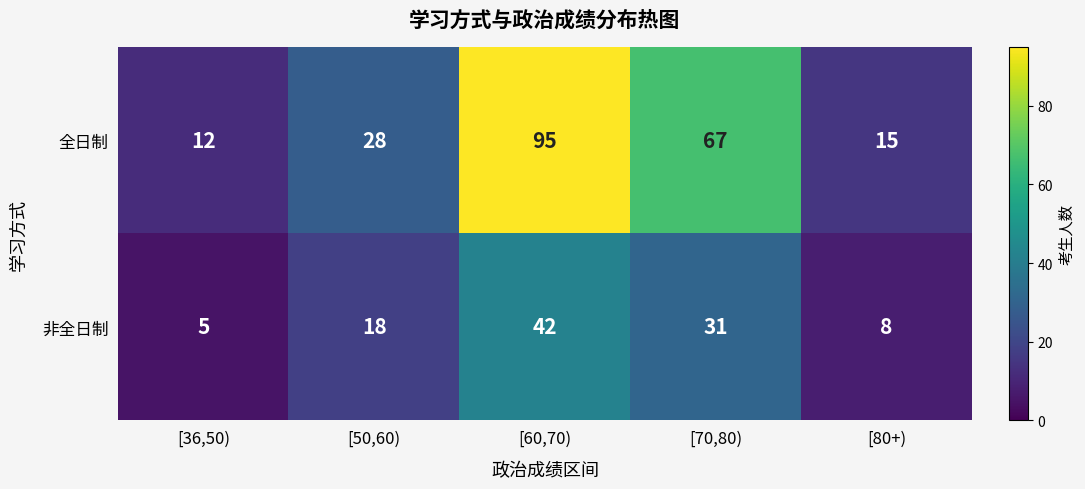

What is the total value across all series at [50,60)?

46